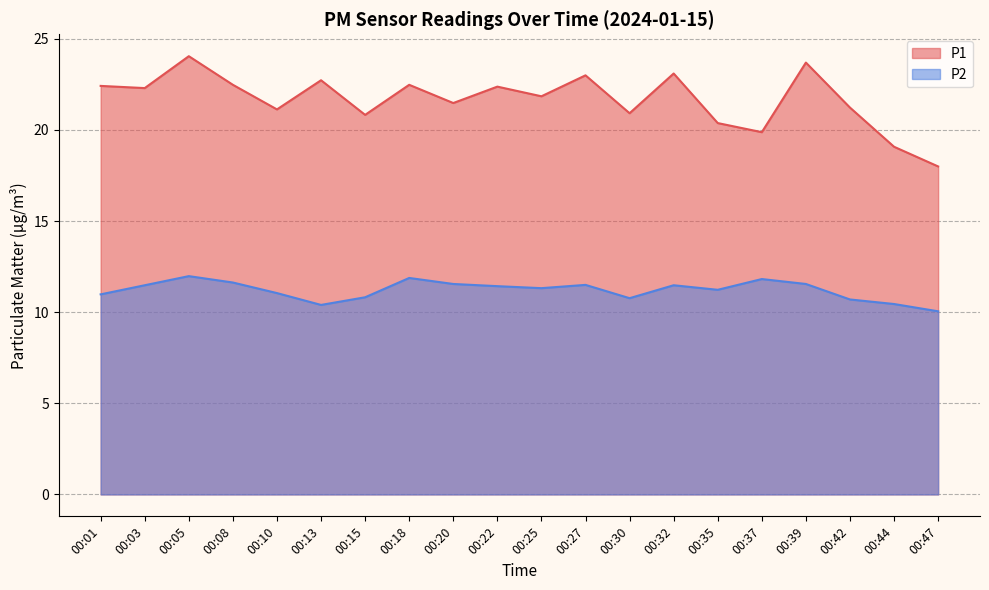

At how many categories does at least one series exceed 19?

19